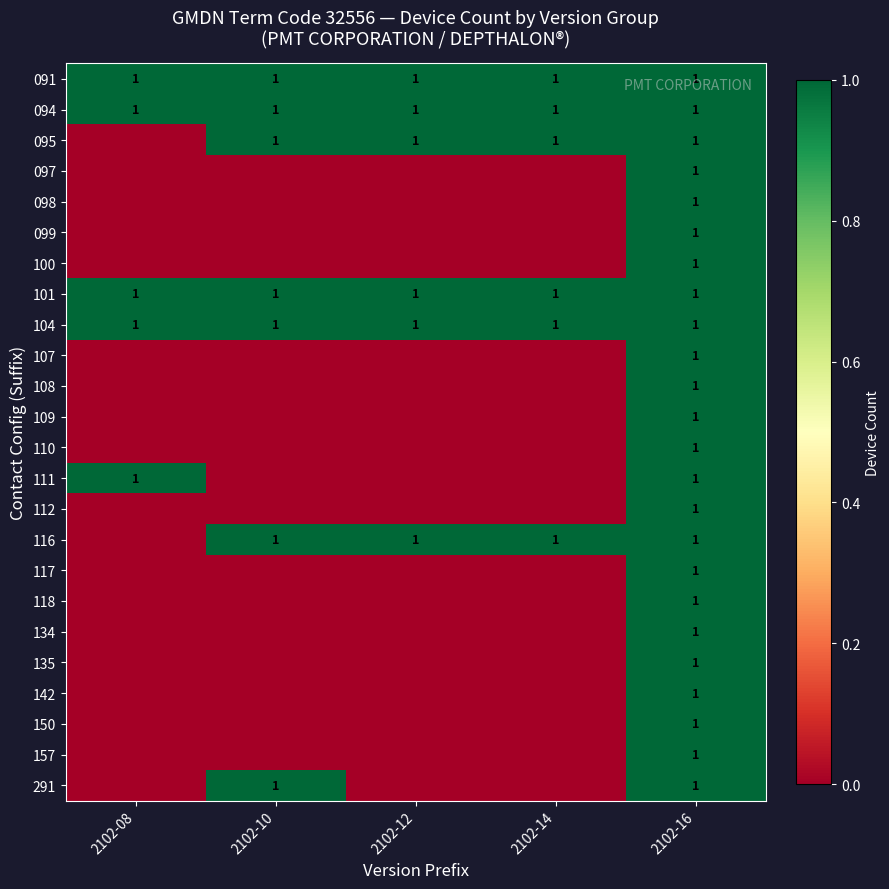

The 097 series shows 2 at 2102-16. True or false?

False